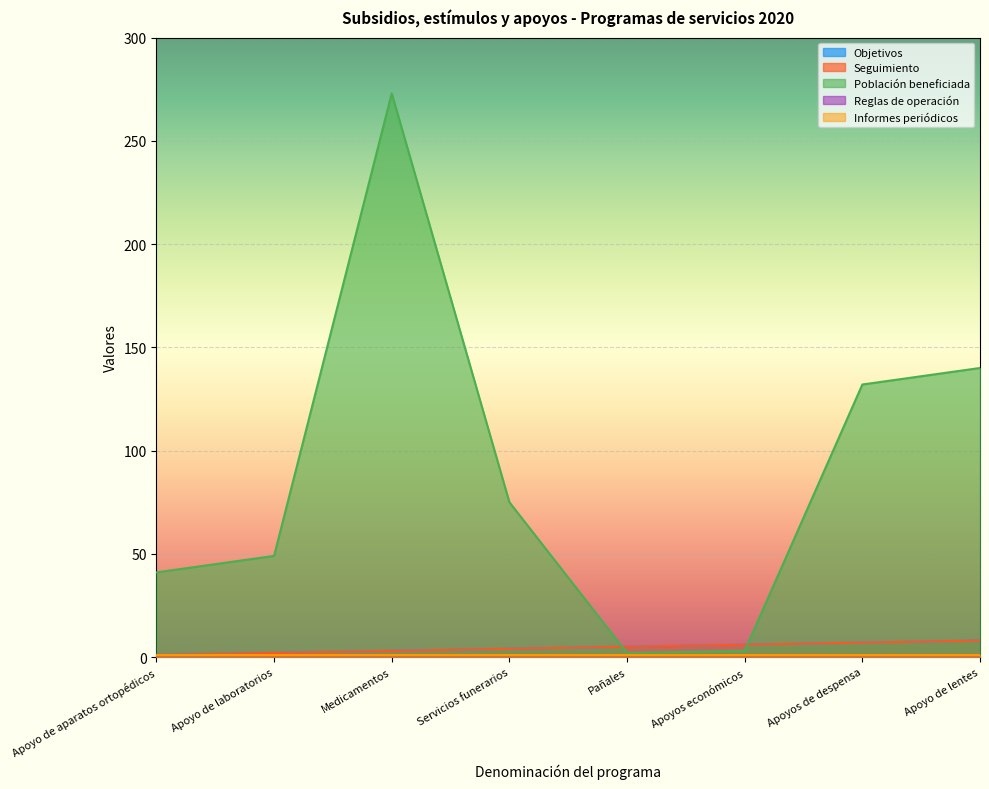

Reading right to left, transcribe all the data shown in this chart.

Objetivos: 8	7	6	5	4	3	2	1
Seguimiento: 8	7	6	5	4	3	2	1
Población beneficiada: 140	132	3	2	75	273	49	41